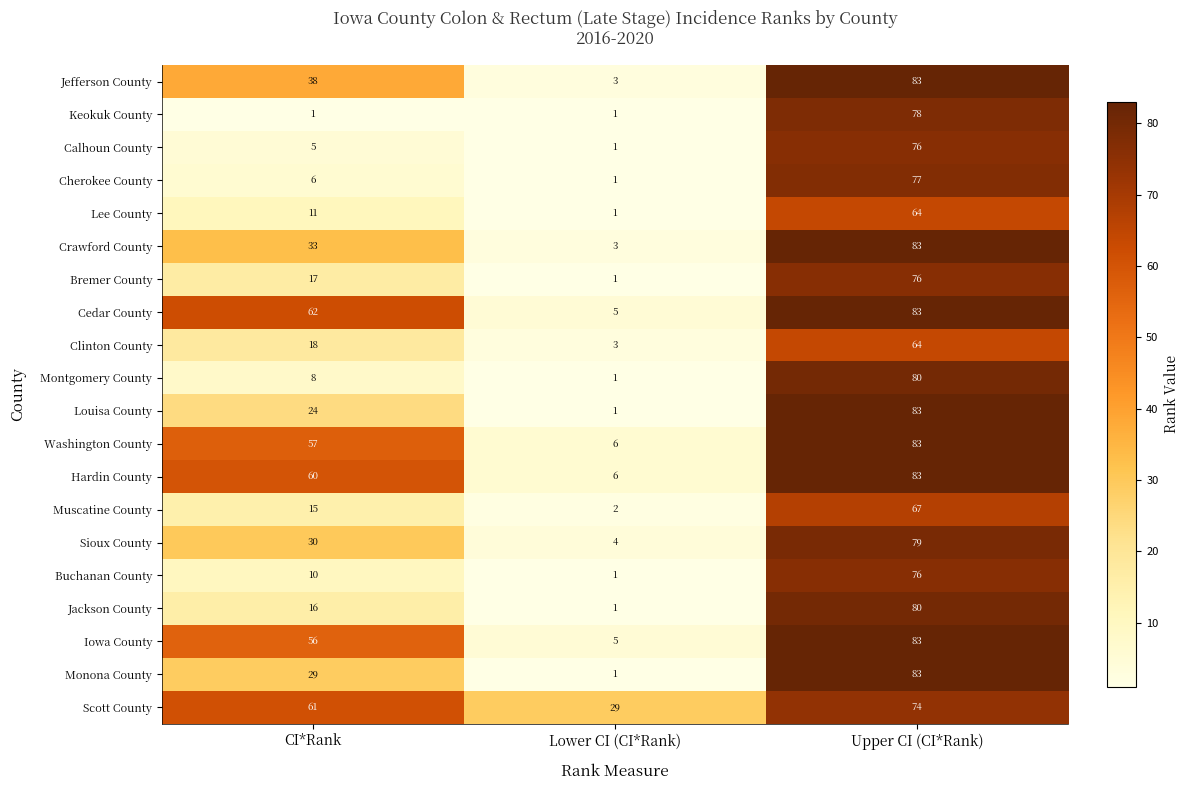

How many Louisa County values are between 1 and 83?

3